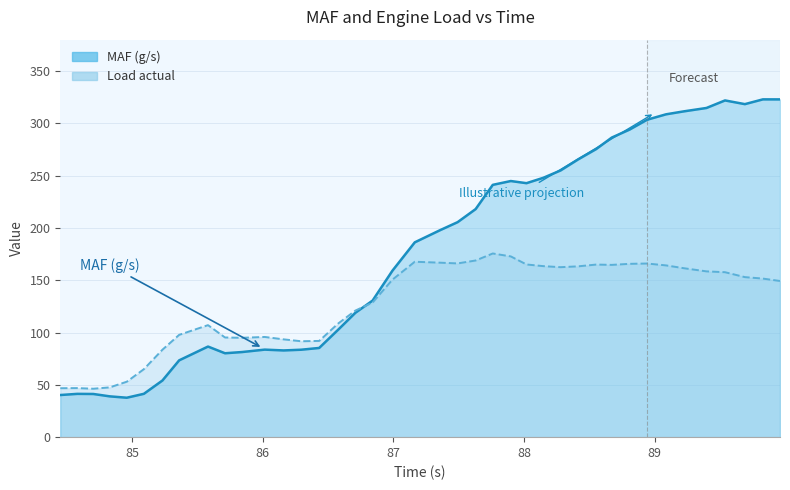

What position from the left is 88.279?

28